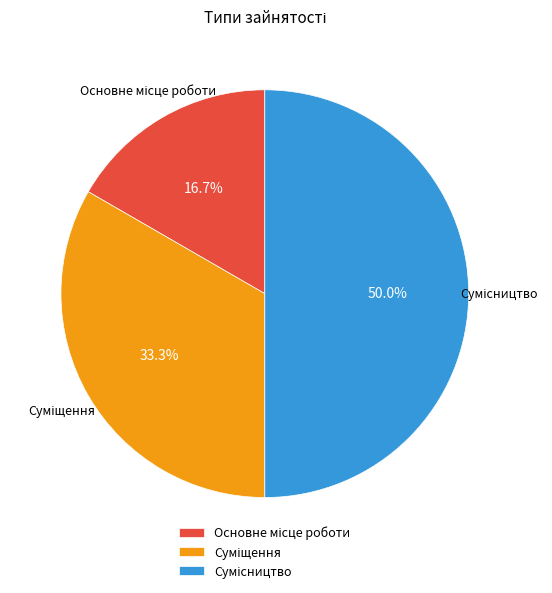

Count the number of slices in the pie.

3